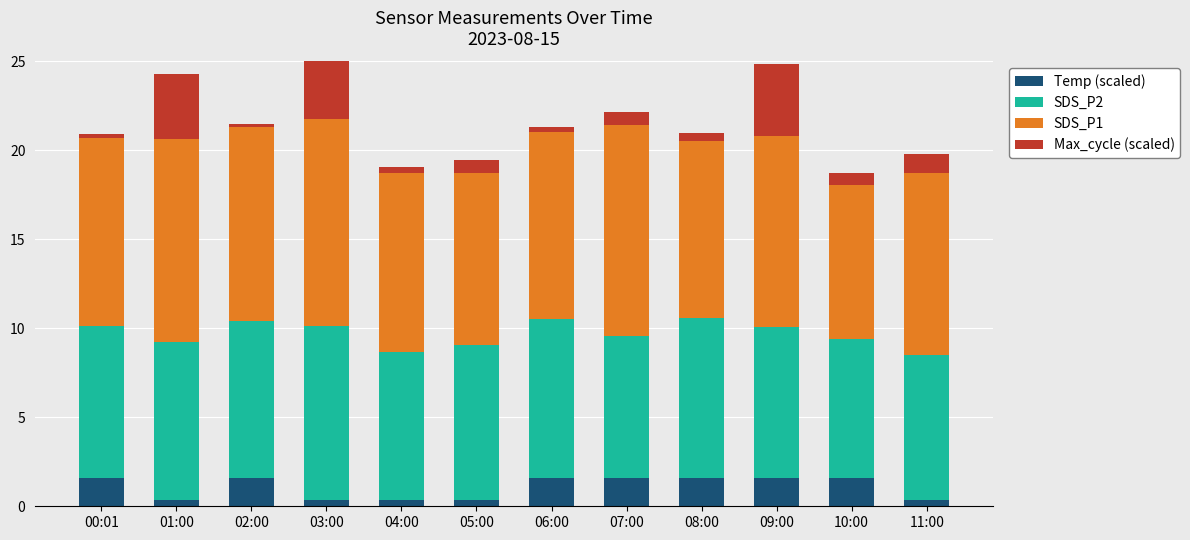

True or false: Temp (scaled) has a value of 0.7 at 06:00.

False